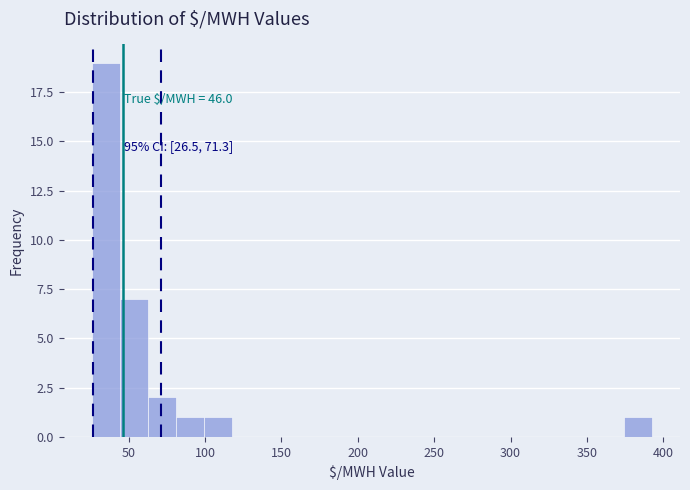

Around what value on the x-axis is the tallest bar? Give the approximate position of its centre, as read against the axis.

35